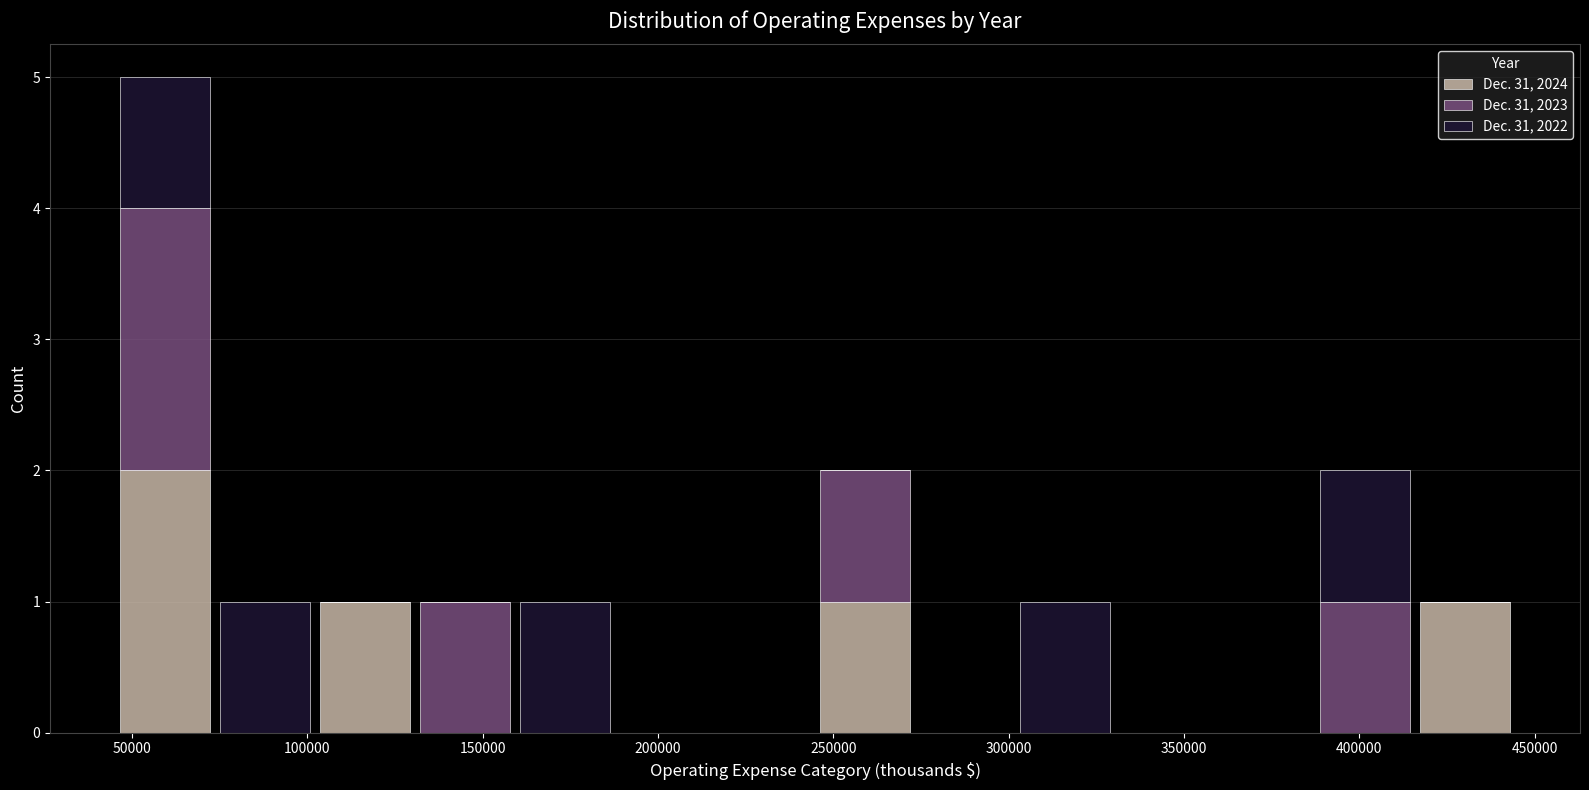

Reading left to right, list every stacked bar in this chart as the range it spans on the x-axis followed by its total height. Neither the bar edges nor the heights are printed on the chart, so give them approximately, as read against the axes.

45000 to 75000: 5
75000 to 100000: 1
100000 to 130000: 1
130000 to 160000: 1
160000 to 190000: 1
190000 to 215000: 0
215000 to 245000: 0
245000 to 275000: 2
275000 to 300000: 0
300000 to 330000: 1
330000 to 360000: 0
360000 to 385000: 0
385000 to 415000: 2
415000 to 445000: 1